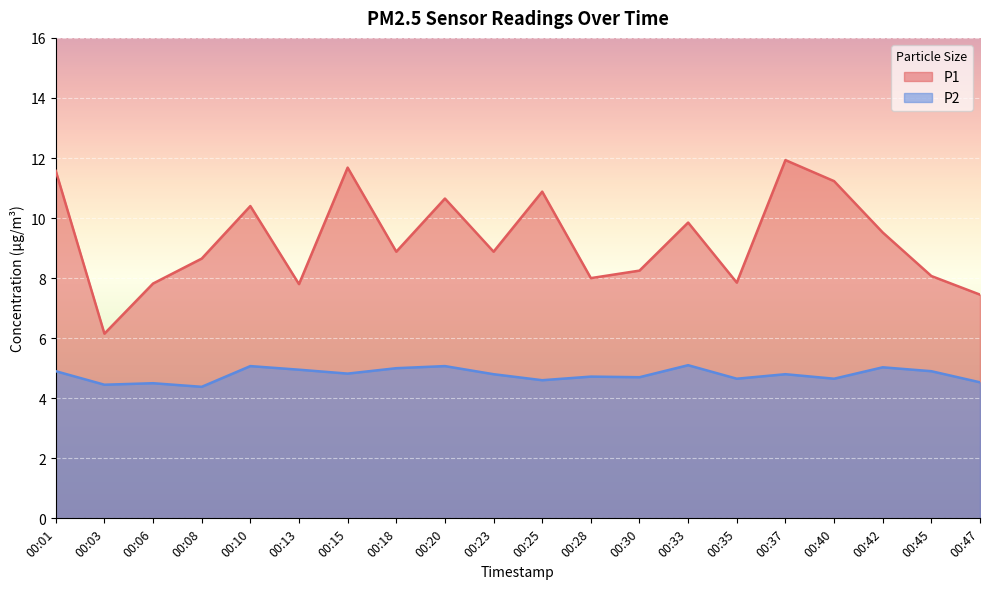

List the labels in order of P2 value, largest first.

00:33, 00:10, 00:20, 00:42, 00:18, 00:13, 00:01, 00:45, 00:15, 00:23, 00:37, 00:28, 00:30, 00:35, 00:40, 00:25, 00:47, 00:06, 00:03, 00:08